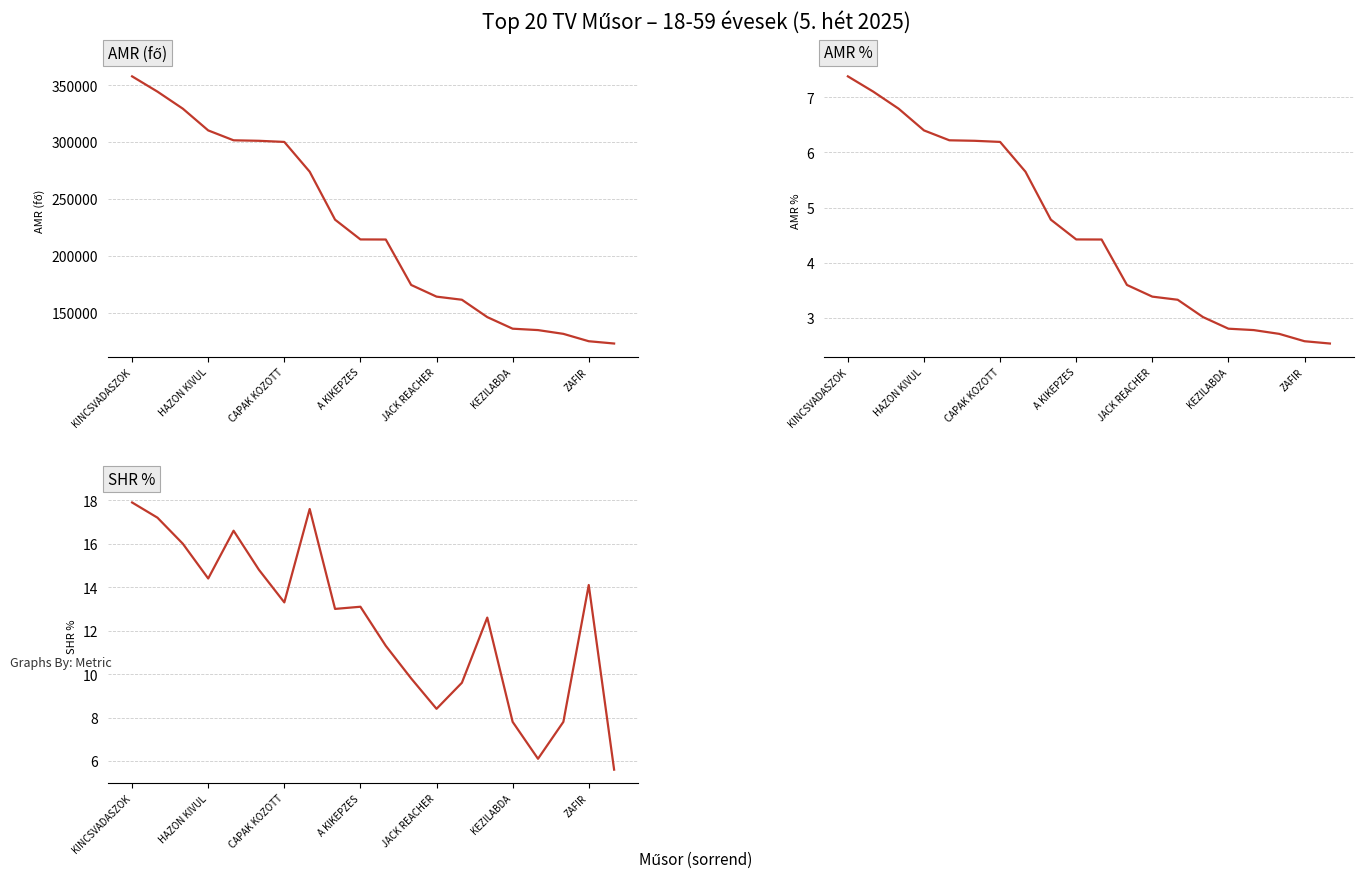

What is the minimum value shown in the chart?

2.5